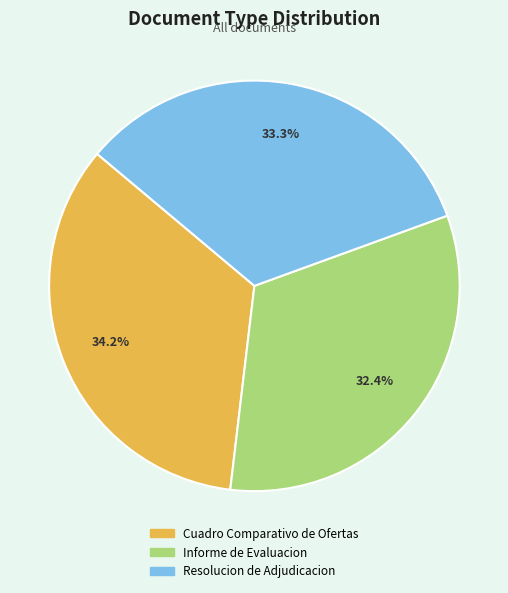

Count the number of slices in the pie.

3